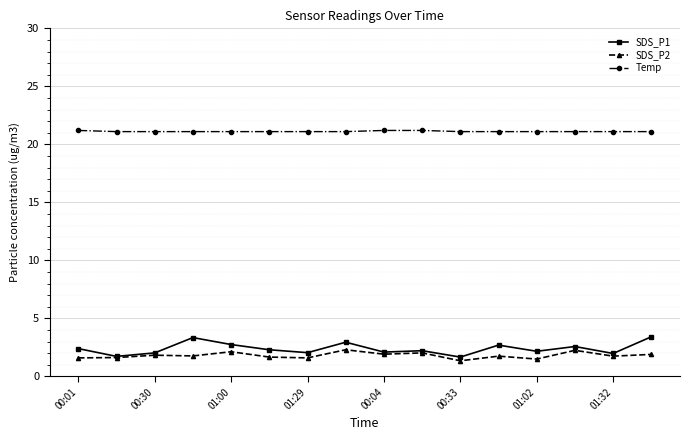

What is the maximum value shown in the chart?

21.2